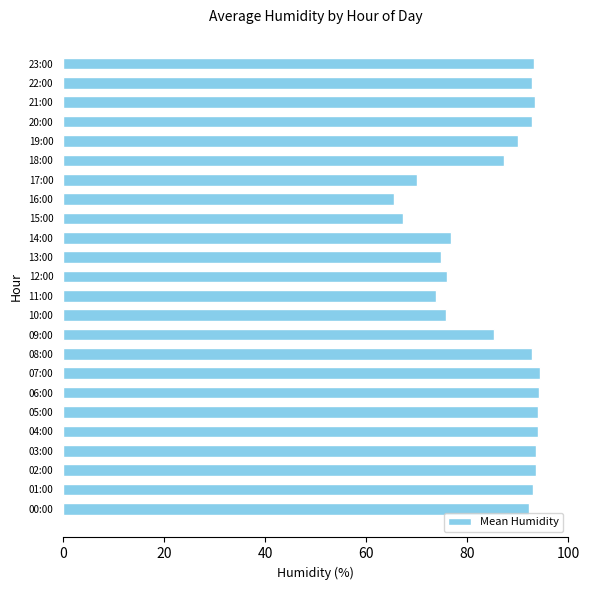

What is the greatest value displayed?

94.3